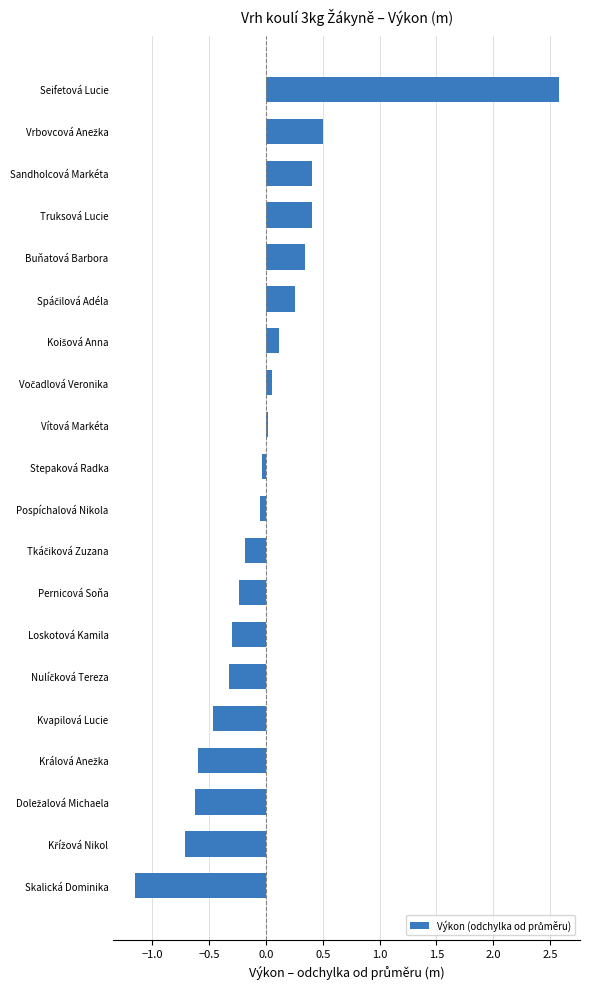

What is the difference between the maximum and minimum values?

3.7